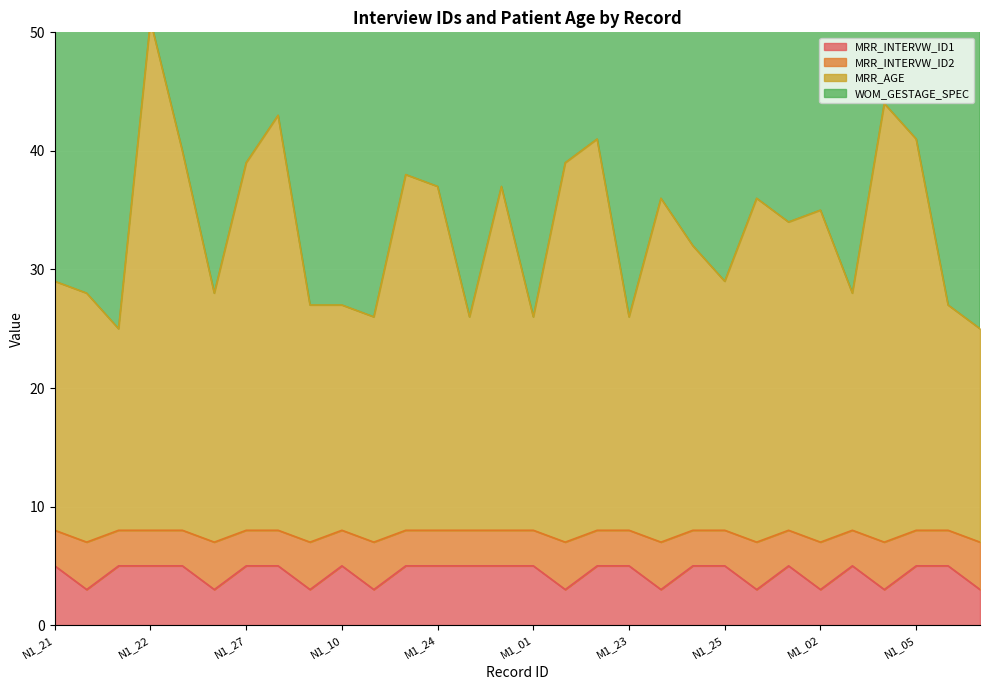

Where is MRR_INTERVW_ID2 nearest to the value 7?

M1_07